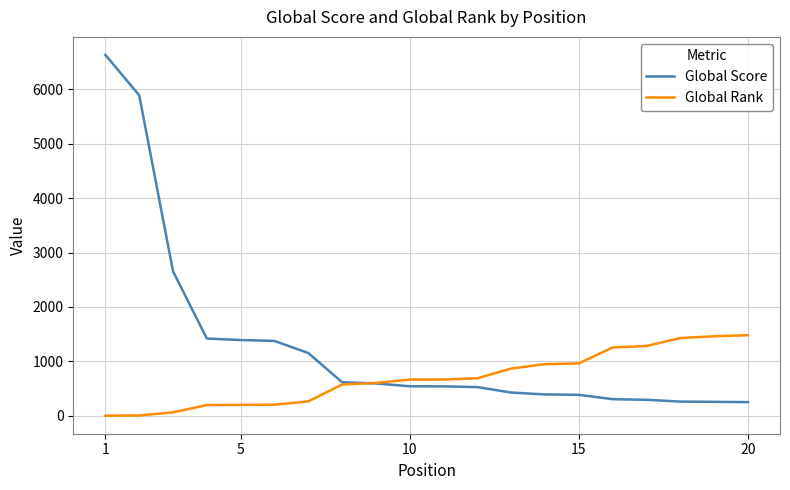

How many categories are shown in the chart?

20